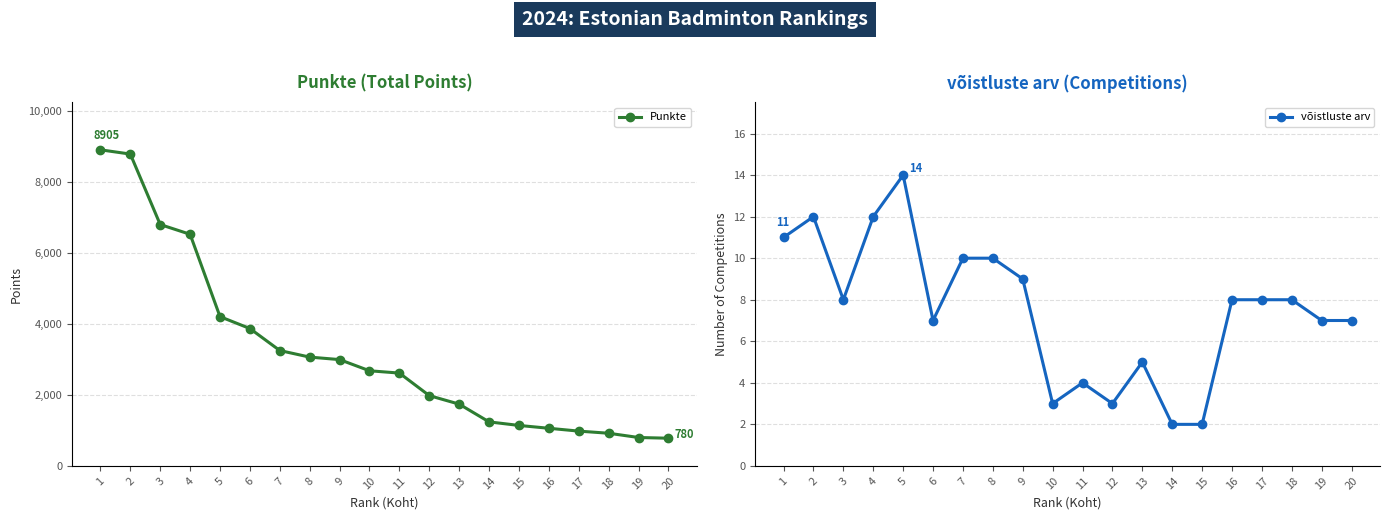

At which category is the sum across all series the highest?

1